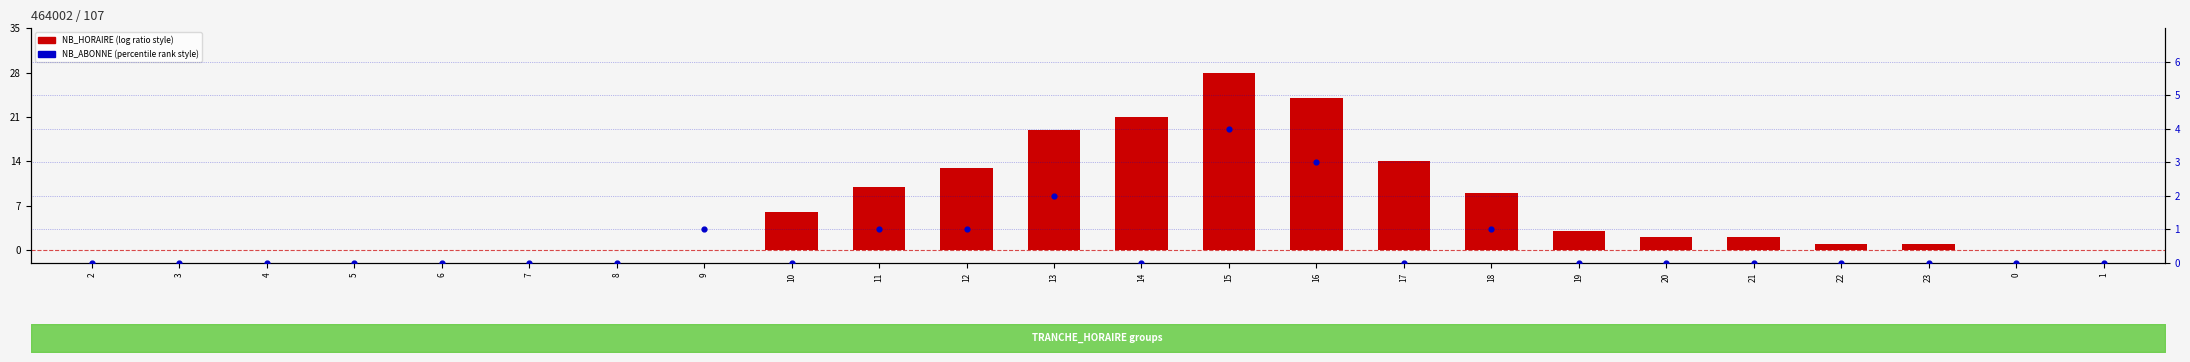

At how many categories does at least one series exceed 3?

9